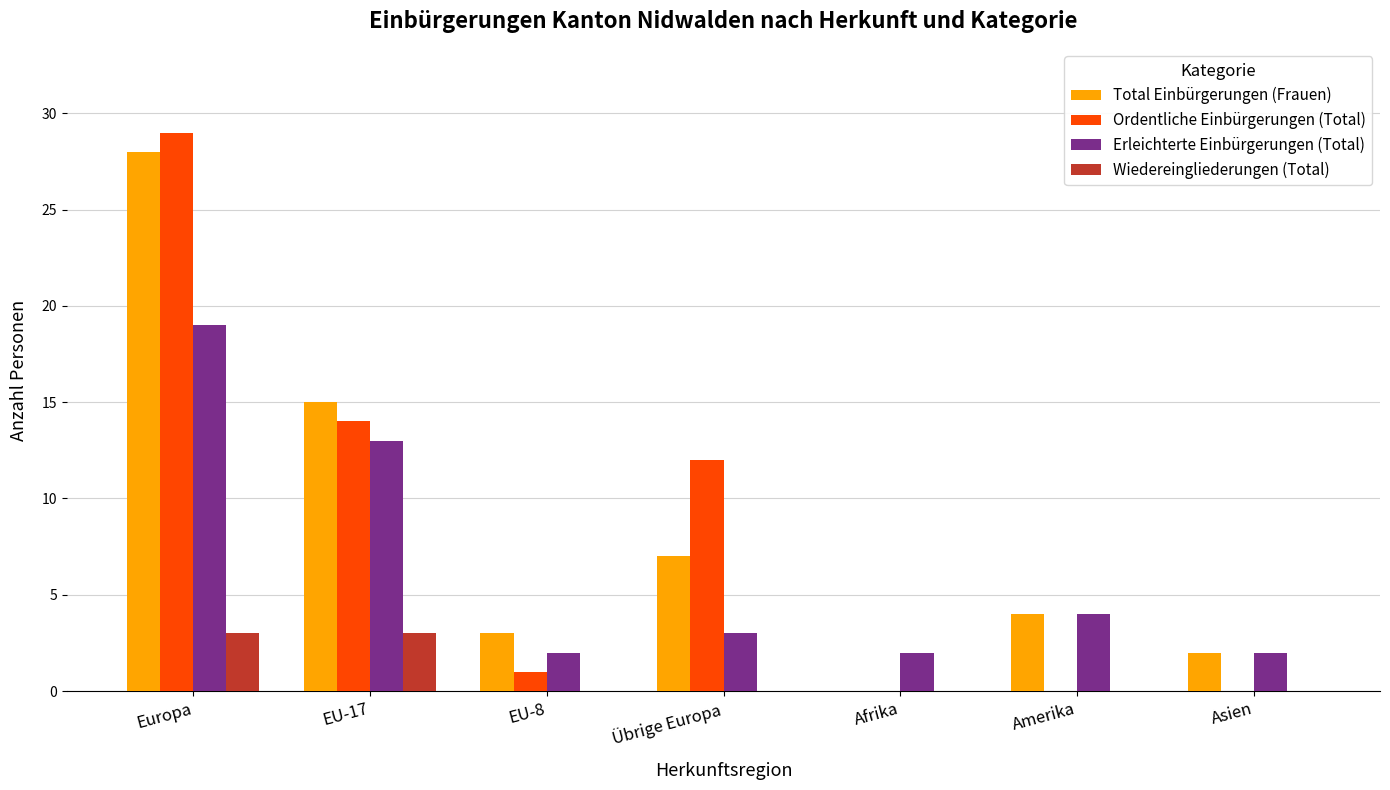

At which category is the sum across all series the highest?

Europa